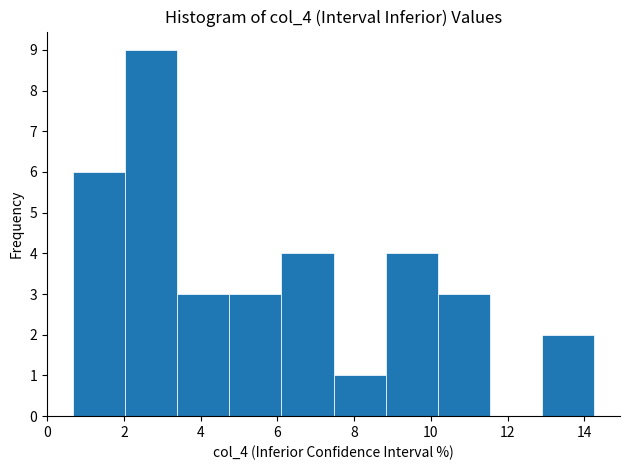

How tall is the bar that spans 3.4 to 4.8 on the x-axis? Neither the bar edges nor the heights are printed on the chart, so give them approximately, as read against the axes.

3